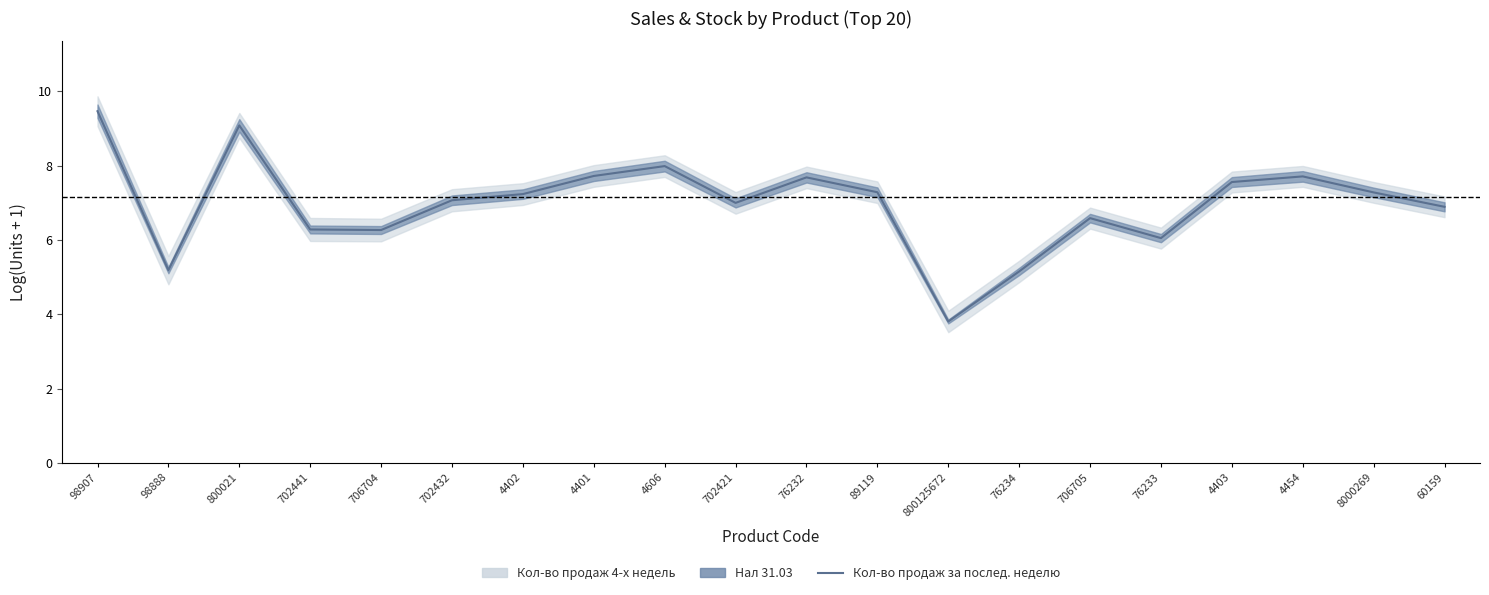

True or false: the data has more than 1 interior local peaks.

True